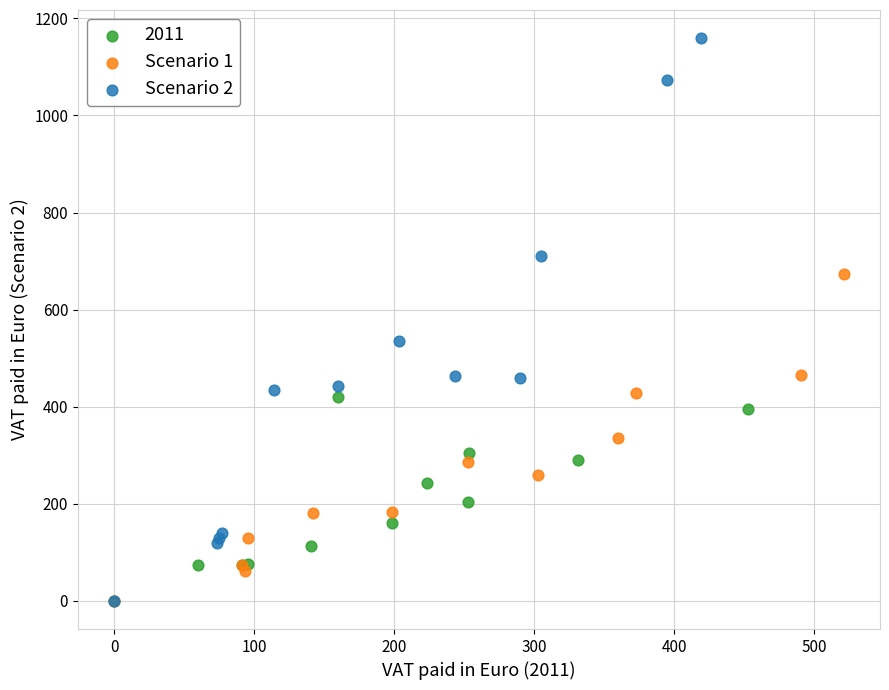

What are all the series names shown in the legend?

2011, Scenario 1, Scenario 2